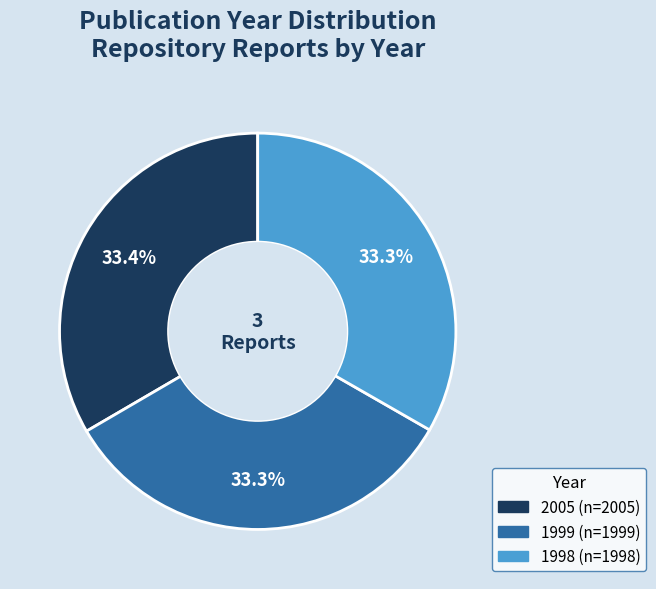

Approximately how many times larger is the value at 2005 compared to 1999?

1.0